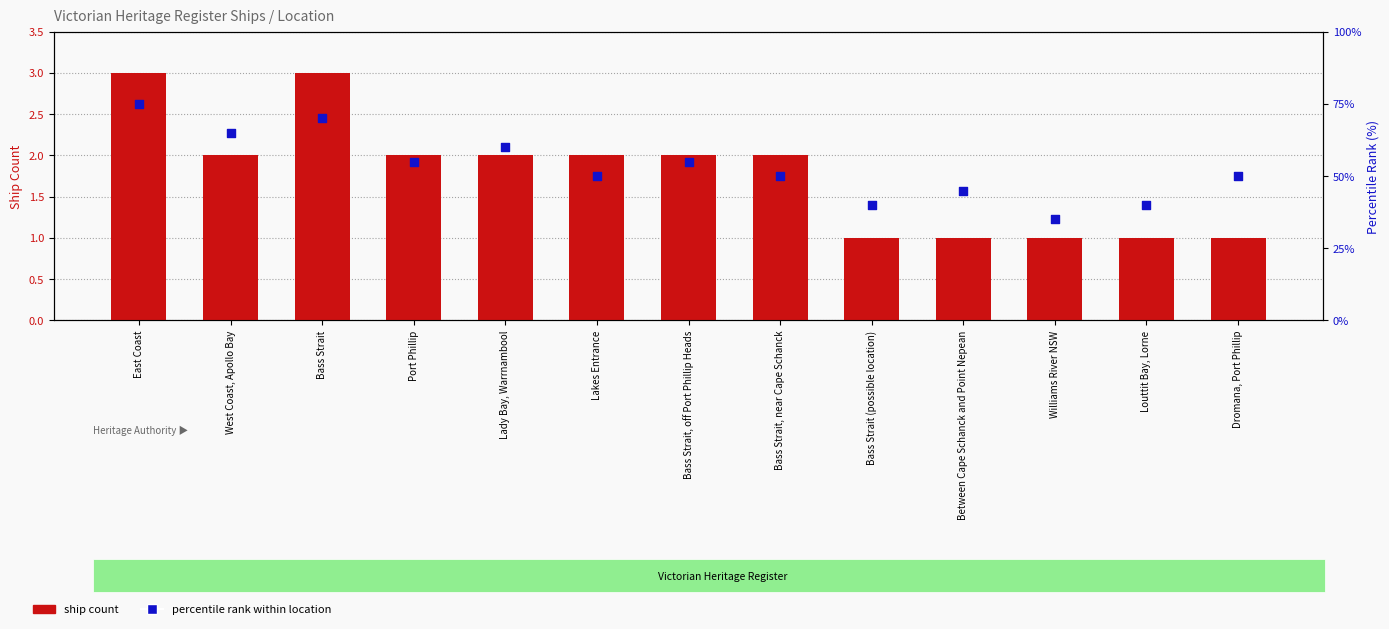

Which series has the largest total across all categories?

Percentile rank within location